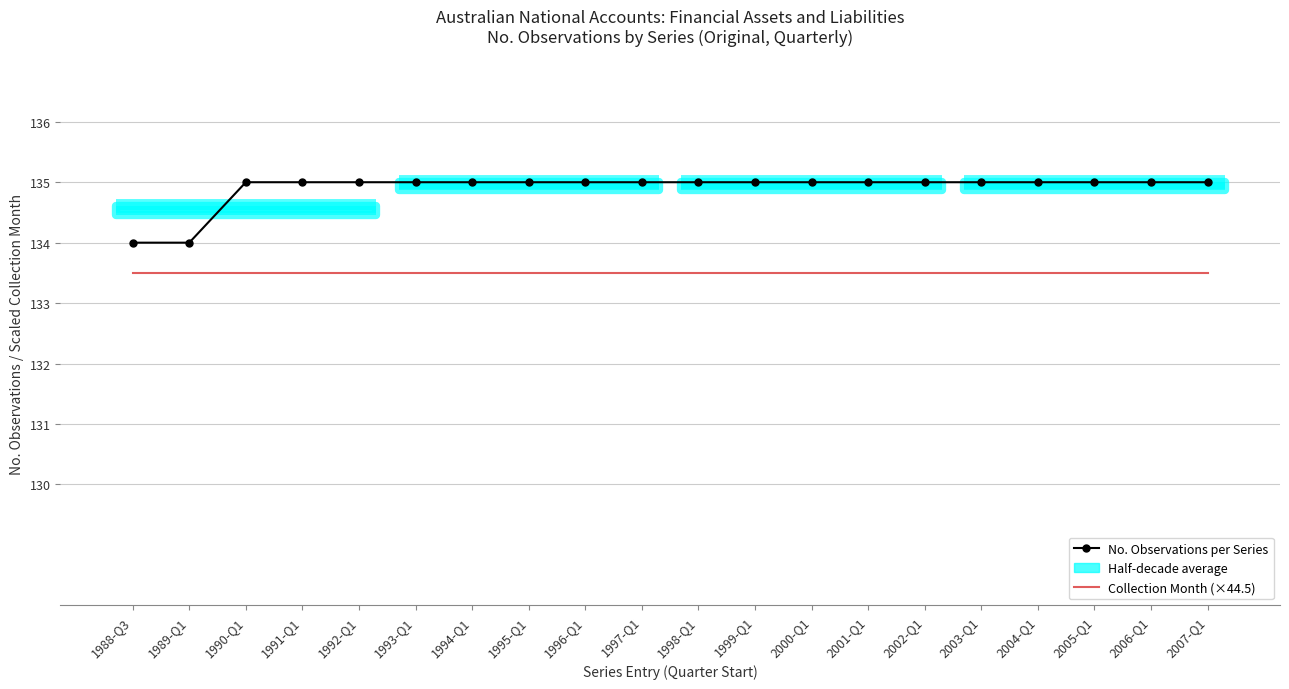

At how many categories does at least one series exceed 134?

18